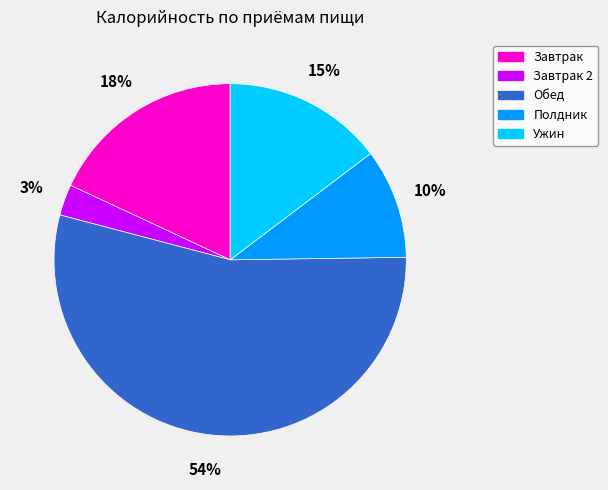

Is there a majority slice in this chart?

Yes